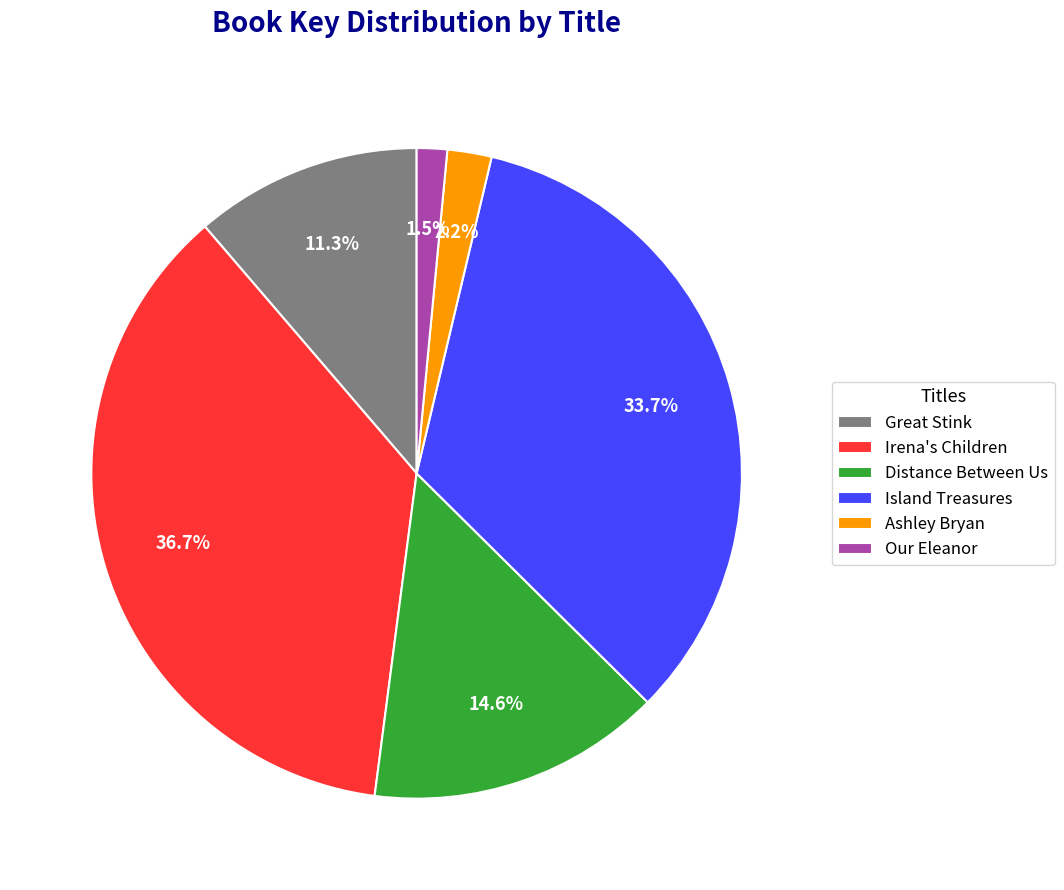

Is it true that Ashley Bryan is 12% of the pie?

False